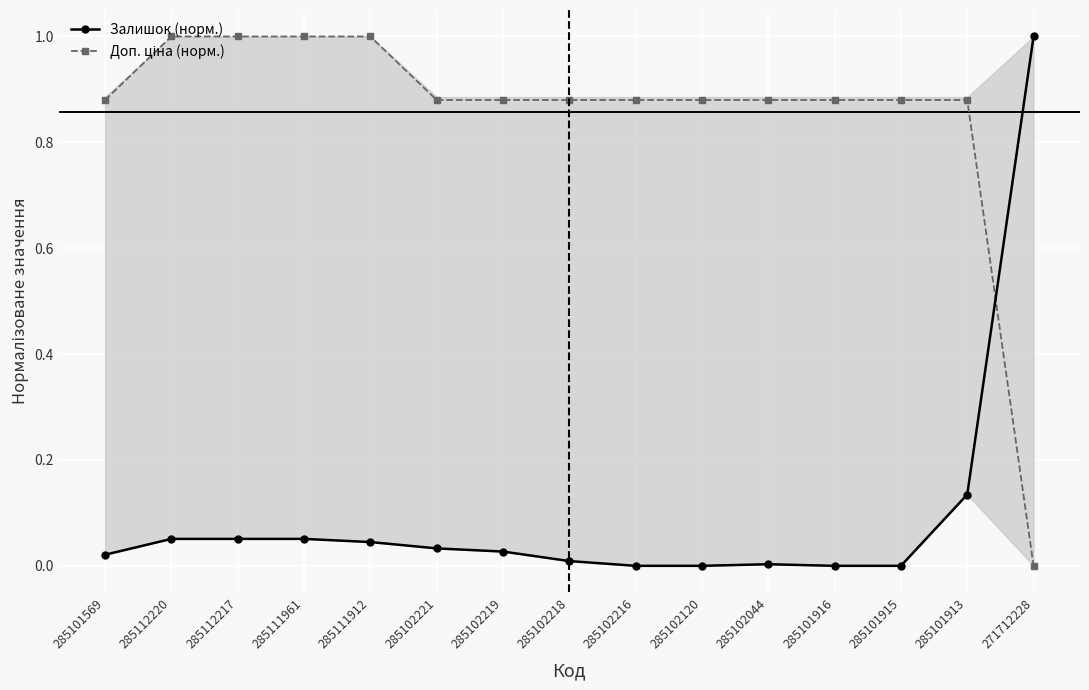

What is the sum of all Залишок (норм.) values?

1.4